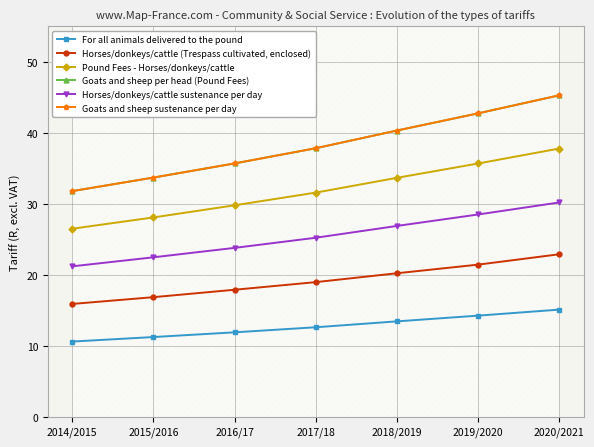

How many values in the Horses/donkeys/cattle sustenance per day series are below 25?

3